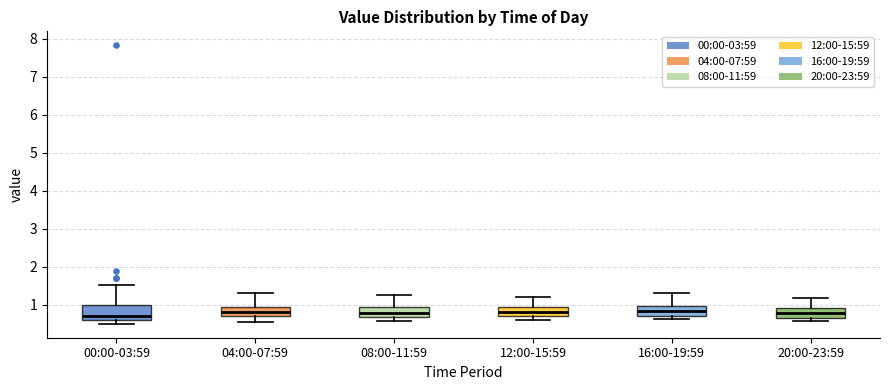

Comparing the boxes themselves (not the whiskers), which one is the tallest?

00:00-03:59